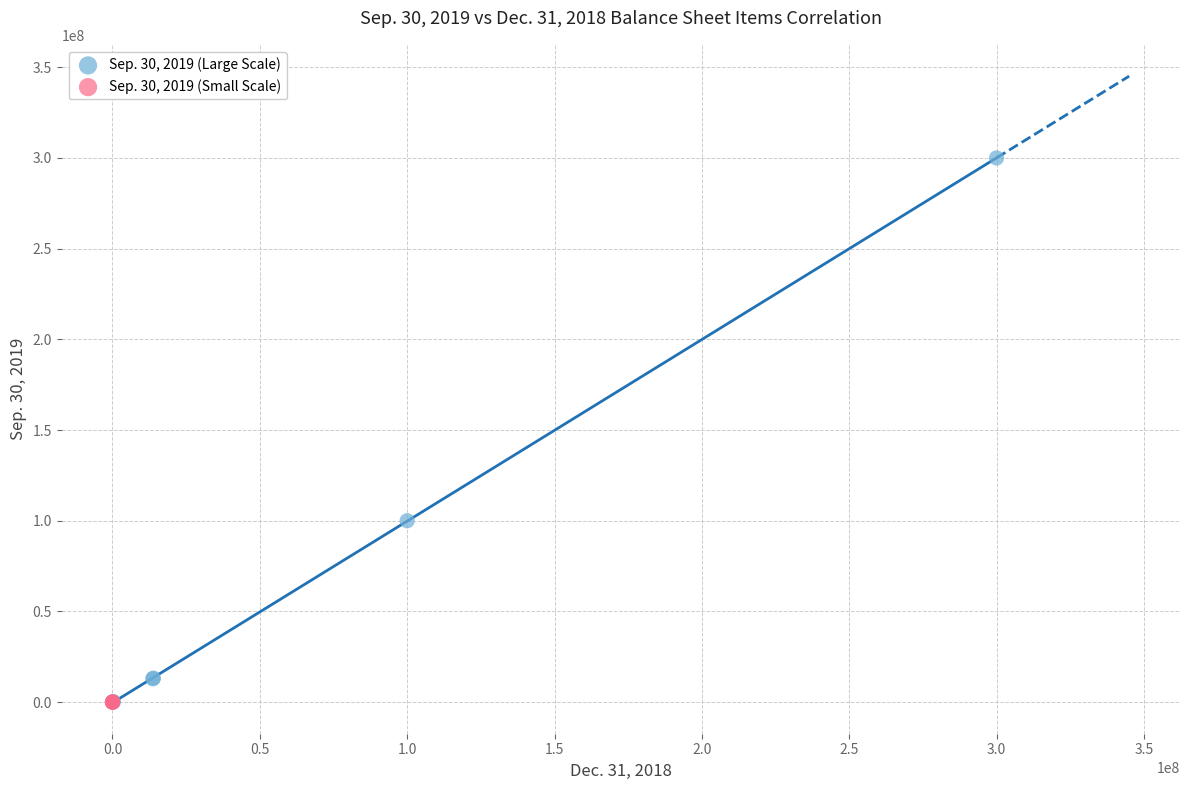

Which series has the widest spread of Y values?

Sep. 30, 2019 (Large Scale)